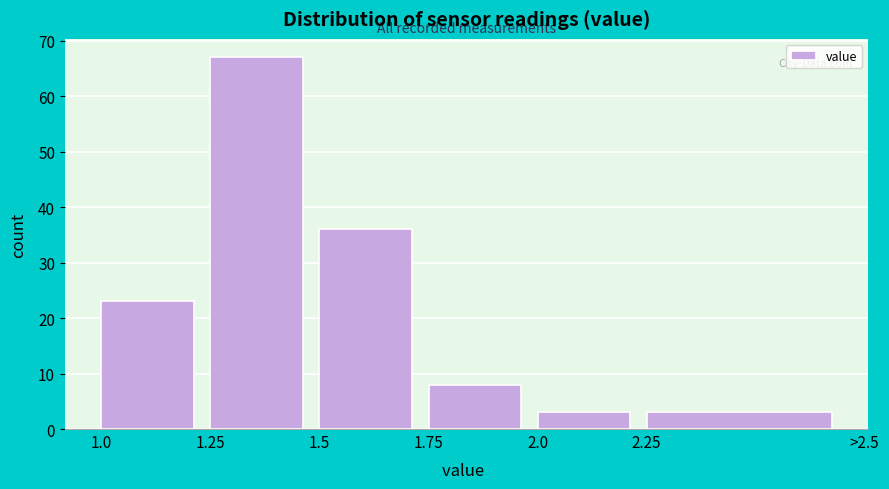

Reading left to right, what are all the values shown in this chart?

23	67	36	8	3	3